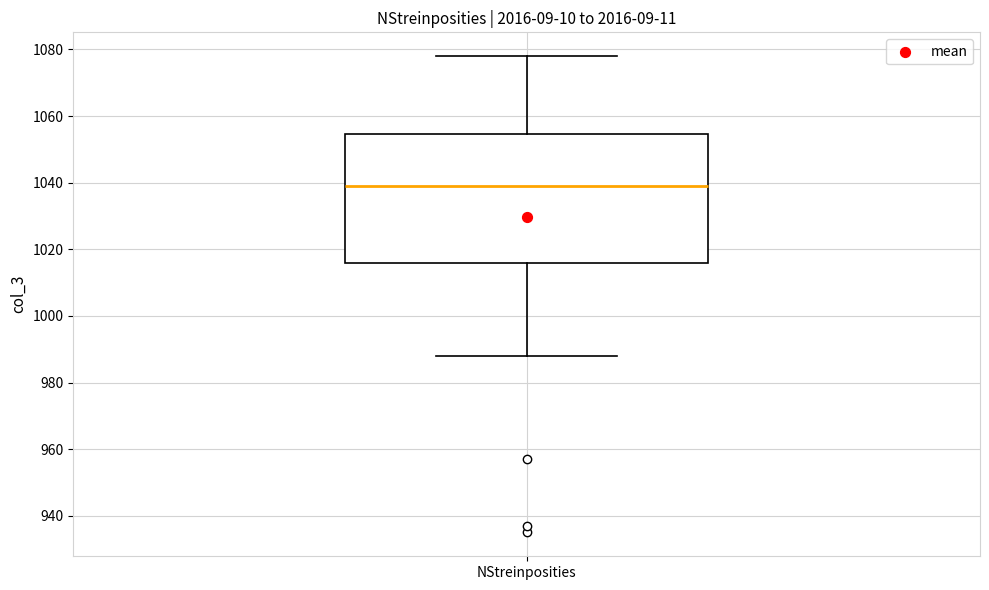

Transcribe this box plot: give where the median line is, the range the box spans, and where the two whiskers end, as read against the y-axis. The values are not printed on the chart, so give them approximately, as read against the axis.

median 1040, box 1016 to 1054, whiskers 988 to 1078